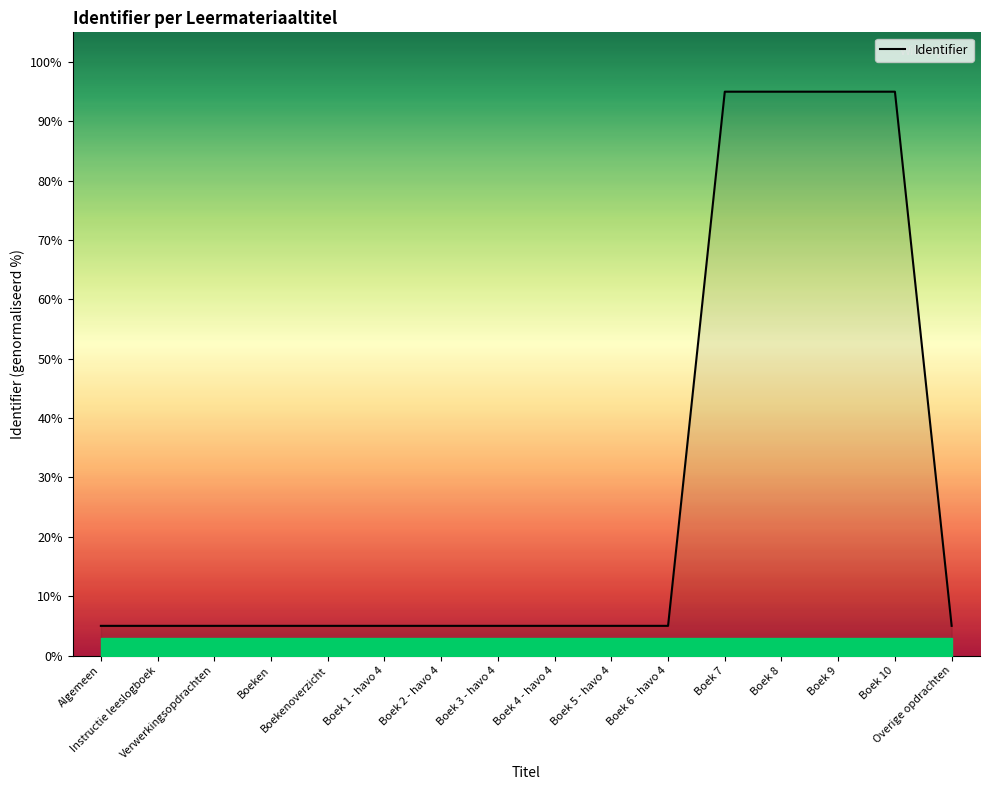

What is the greatest value displayed?

95.0